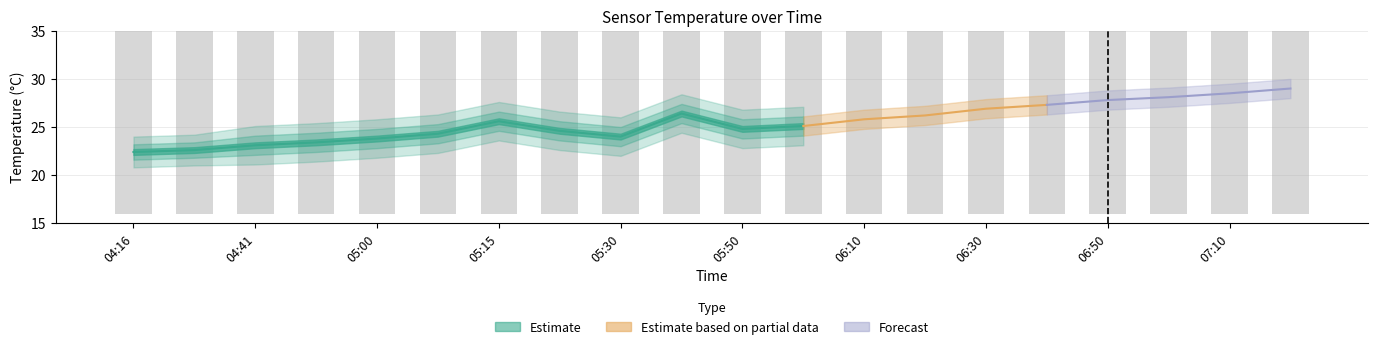

What is the value of the 4th bar from the left?

23.0